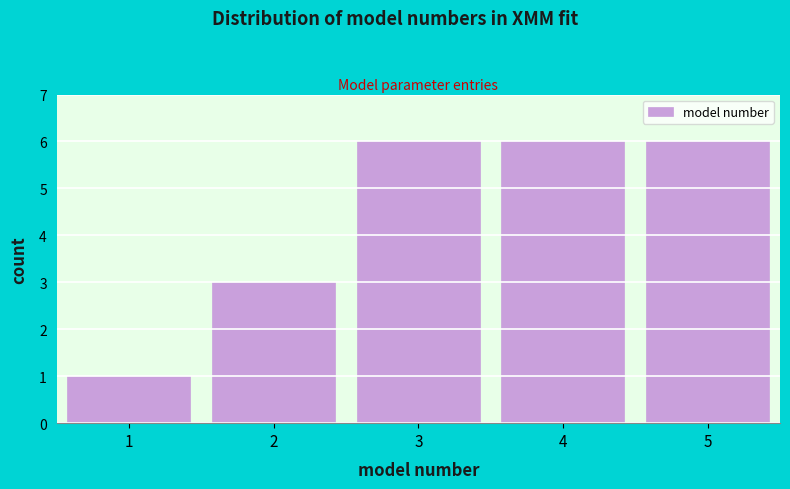

Reading right to left, what are all the values shown in this chart?

6	6	6	3	1